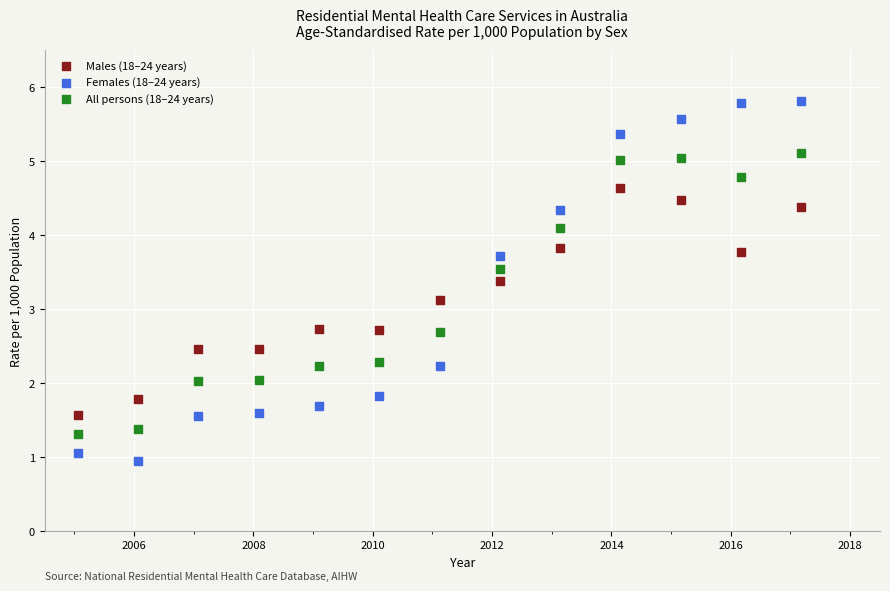

Which series reaches the minimum Y coordinate?

Females (18–24 years)